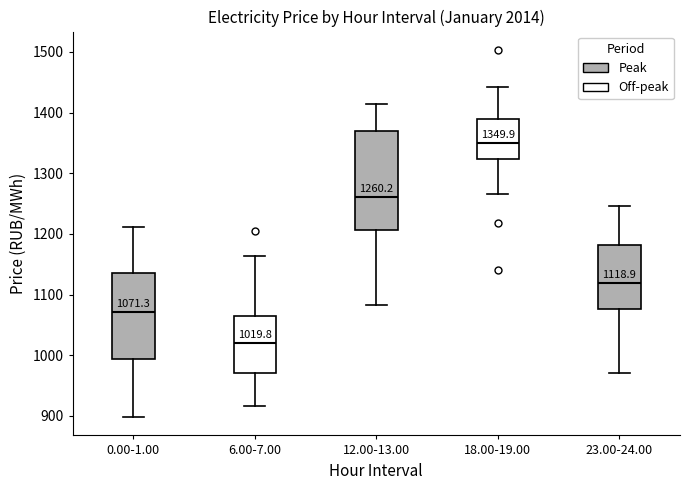

Comparing the boxes themselves (not the whiskers), which one is the tallest?

12.00-13.00